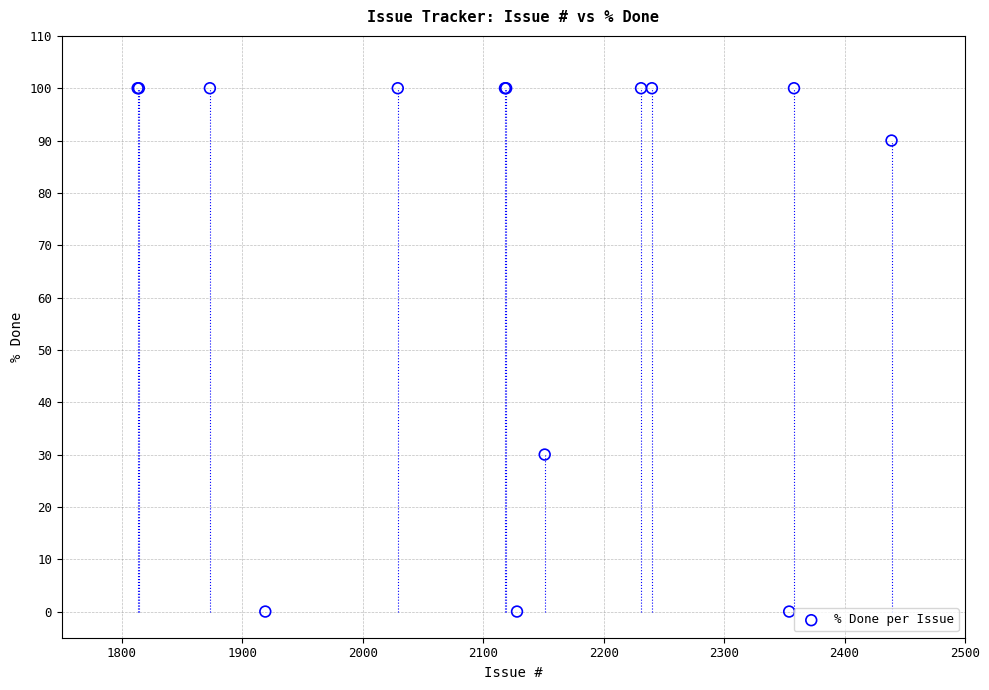

What Y value in the scatter plot is closest to 50?

30